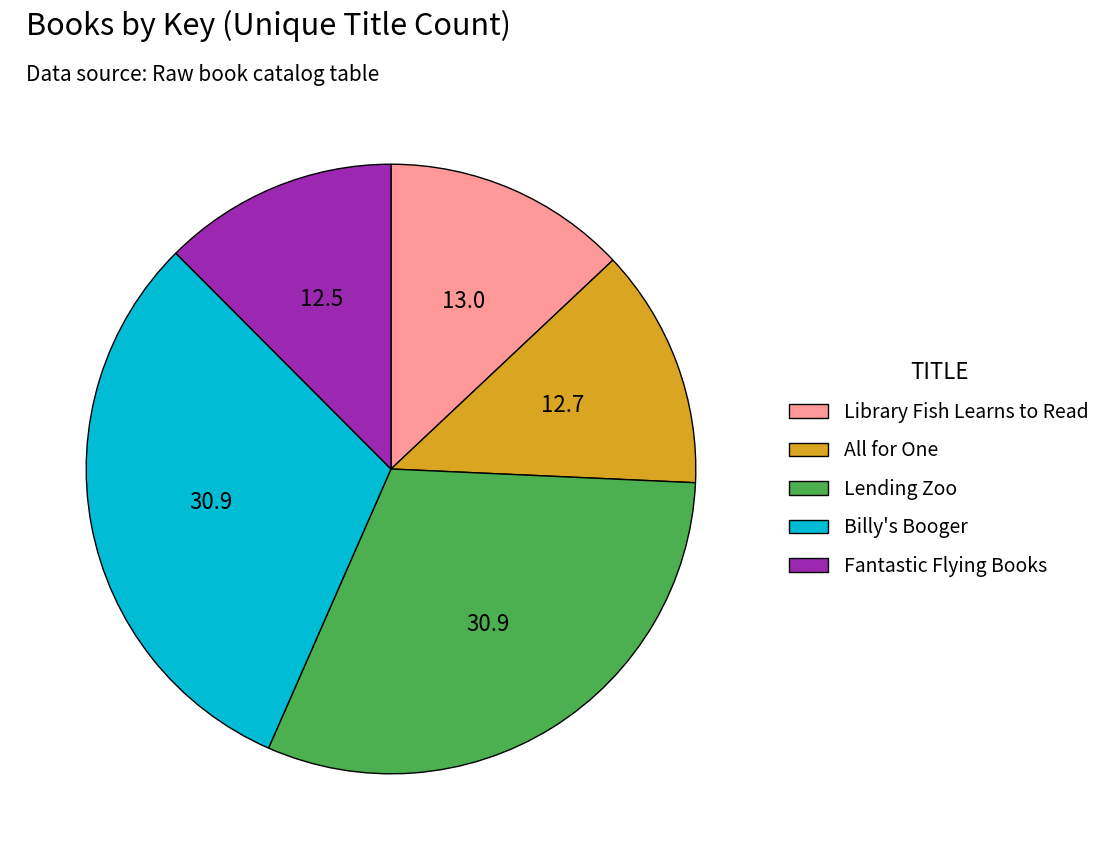

True or false: All for One accounts for 13% of the total.

True